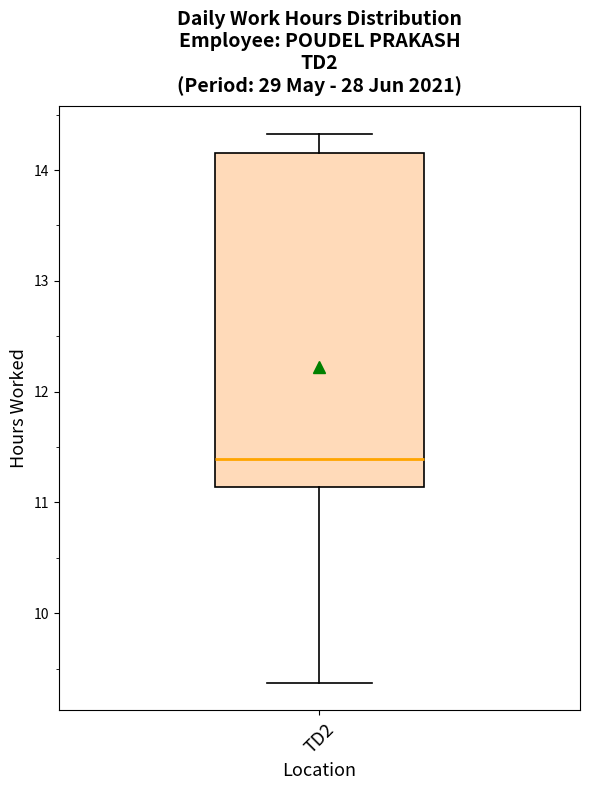

Transcribe this box plot: give where the median line is, the range the box spans, and where the two whiskers end, as read against the y-axis. The values are not printed on the chart, so give them approximately, as read against the axis.

median 11.4, box 11.1 to 14.2, whiskers 9.4 to 14.3